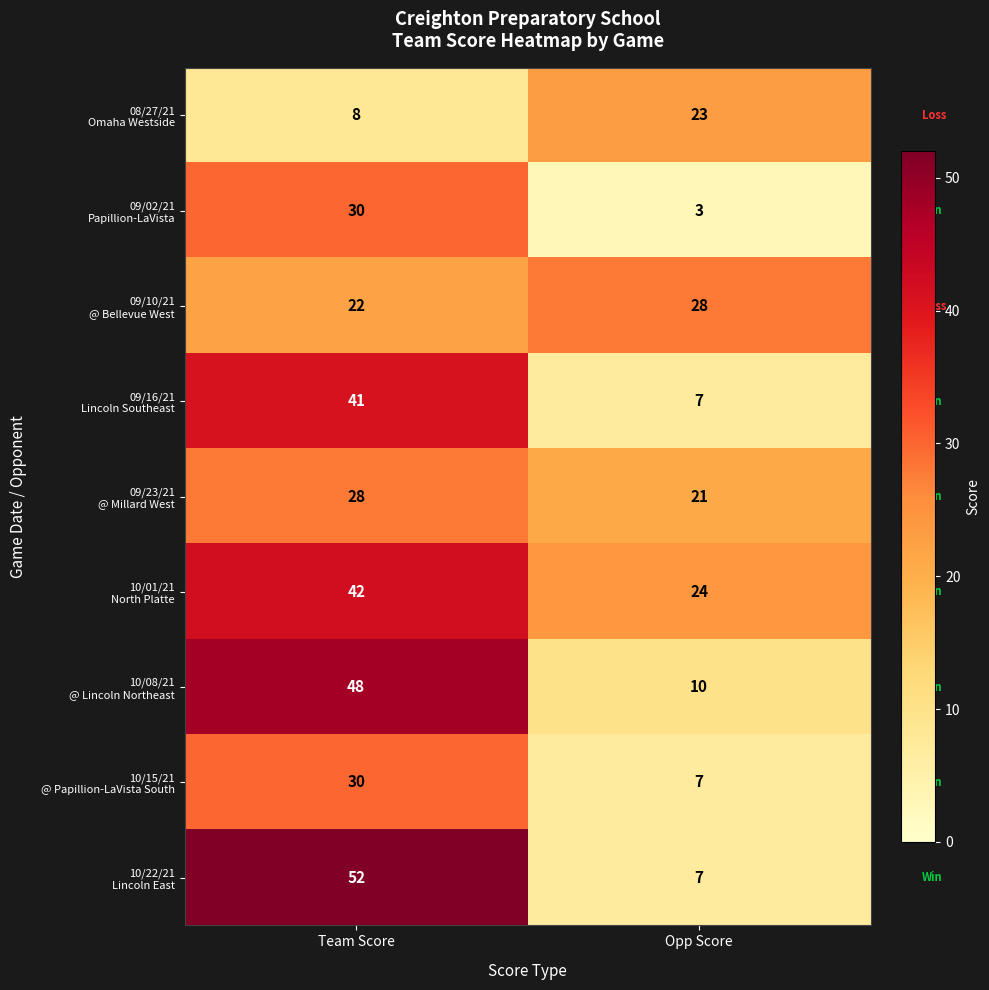

At which category is the sum across all series the highest?

Team Score